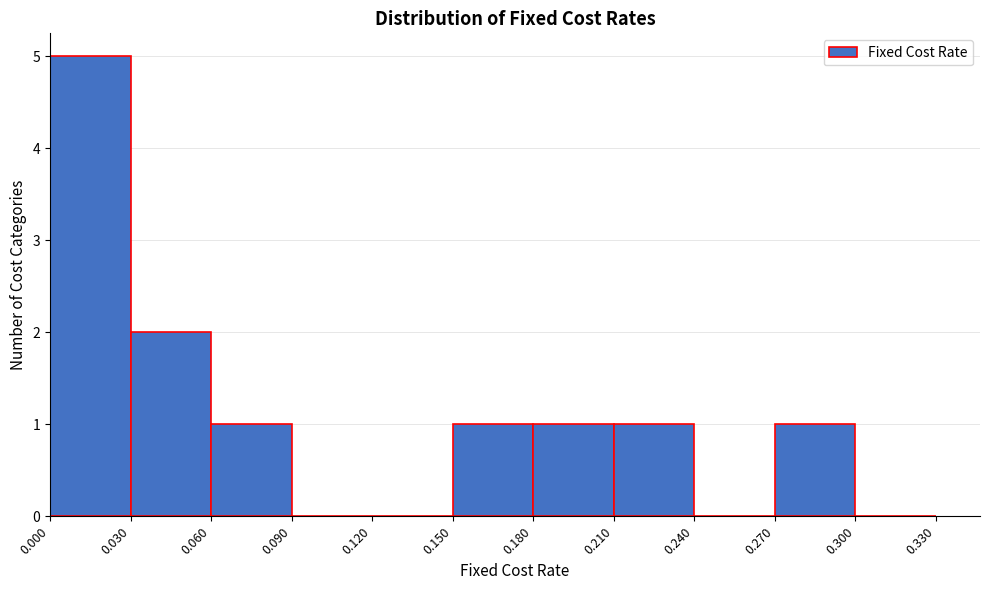

Over which range of the x-axis is the bar tallest?

0.000 to 0.030